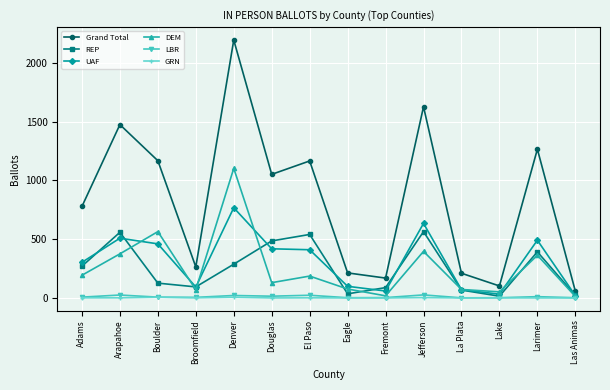

True or false: UAF has a value of 250 at Douglas.

False